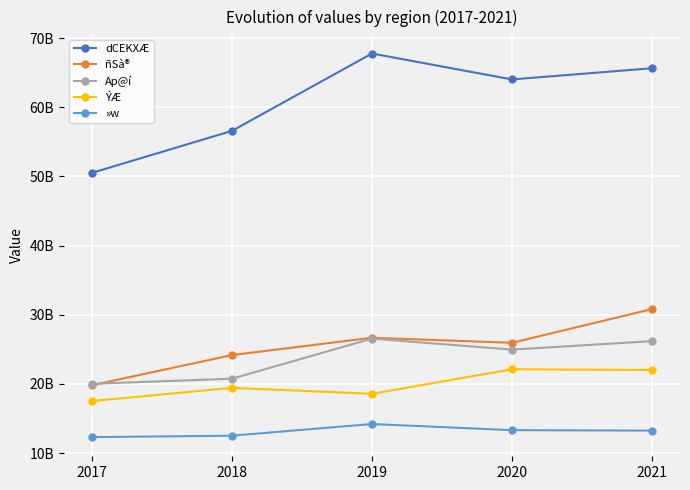

What is the difference between the second highest and minimum values in the »w series?

1003000000